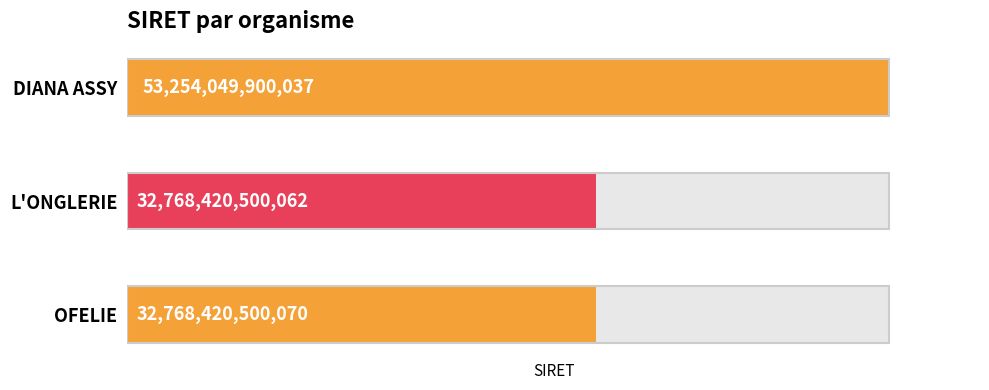

What is the value of the 3rd bar from the left?

32768420500070